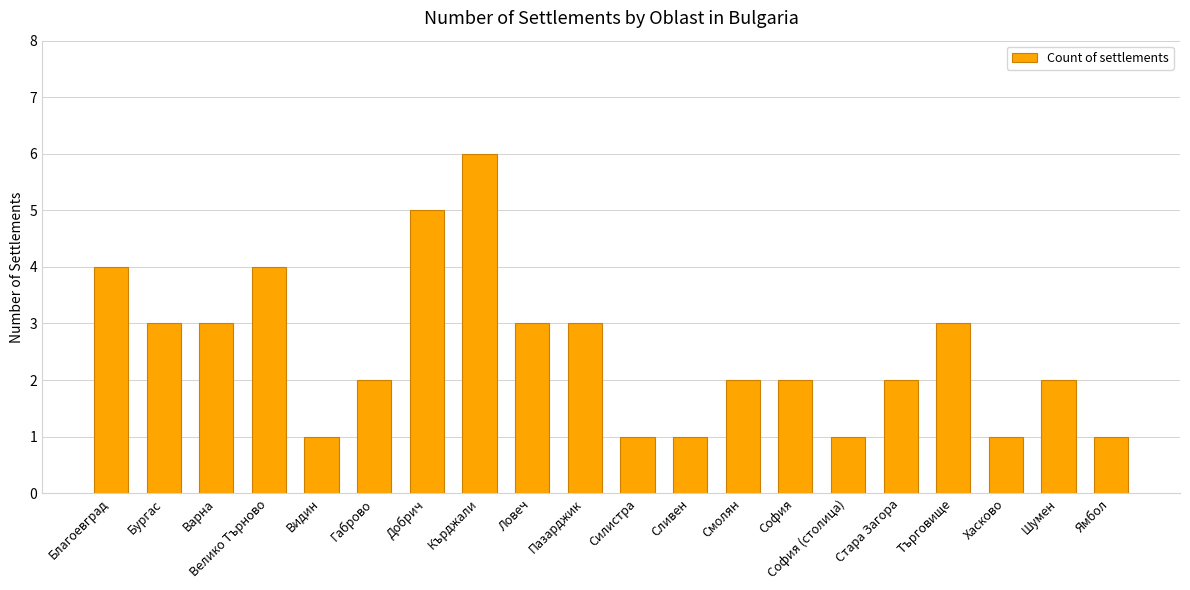

What is the ratio of the value at Ловеч to the value at Добрич?

0.6